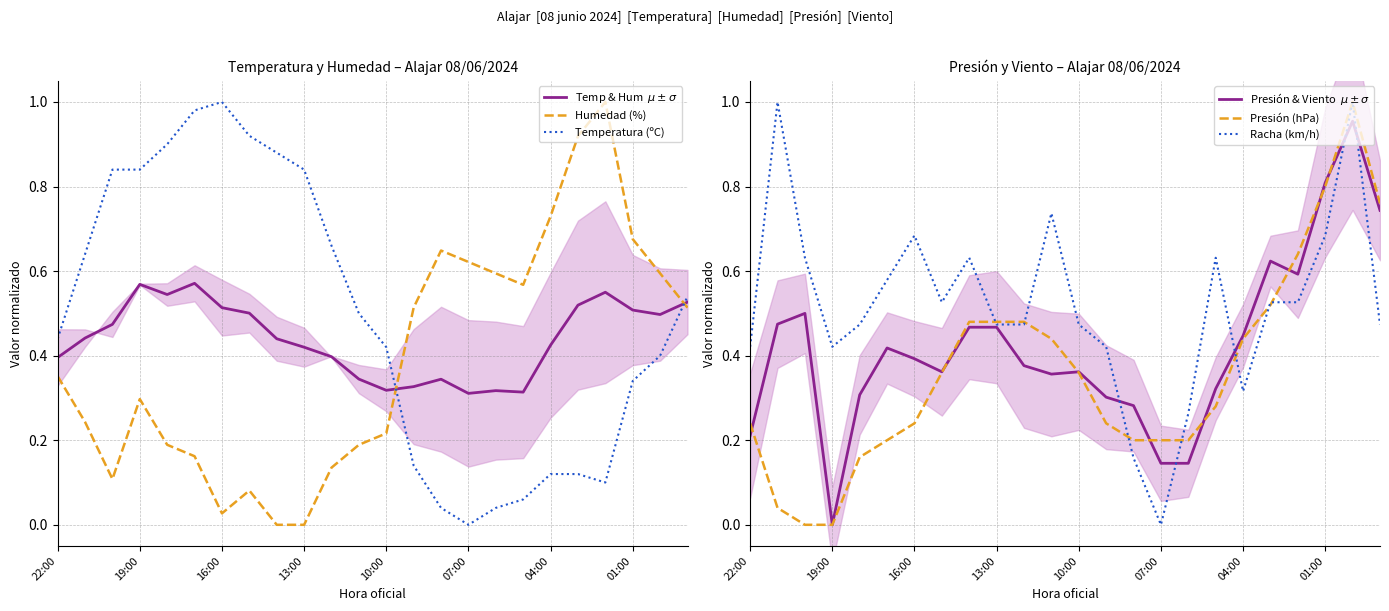

Is this an area chart (filled region under the line)?

No